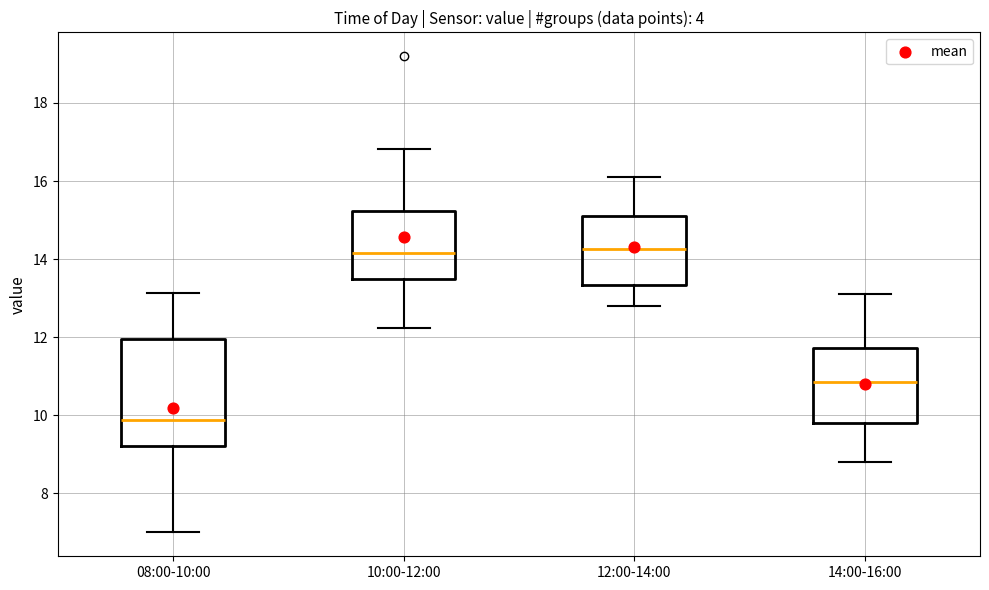

Where is the lower edge of the box for 08:00-10:00 on the y-axis? The values are not printed on the chart, so give them approximately, as read against the axis.

9.2